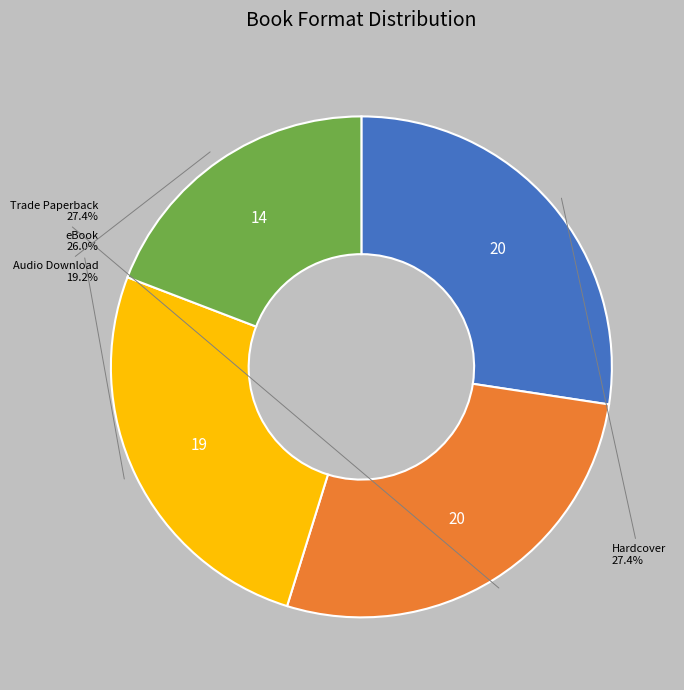

Is there any slice that represents more than half of the pie?

No